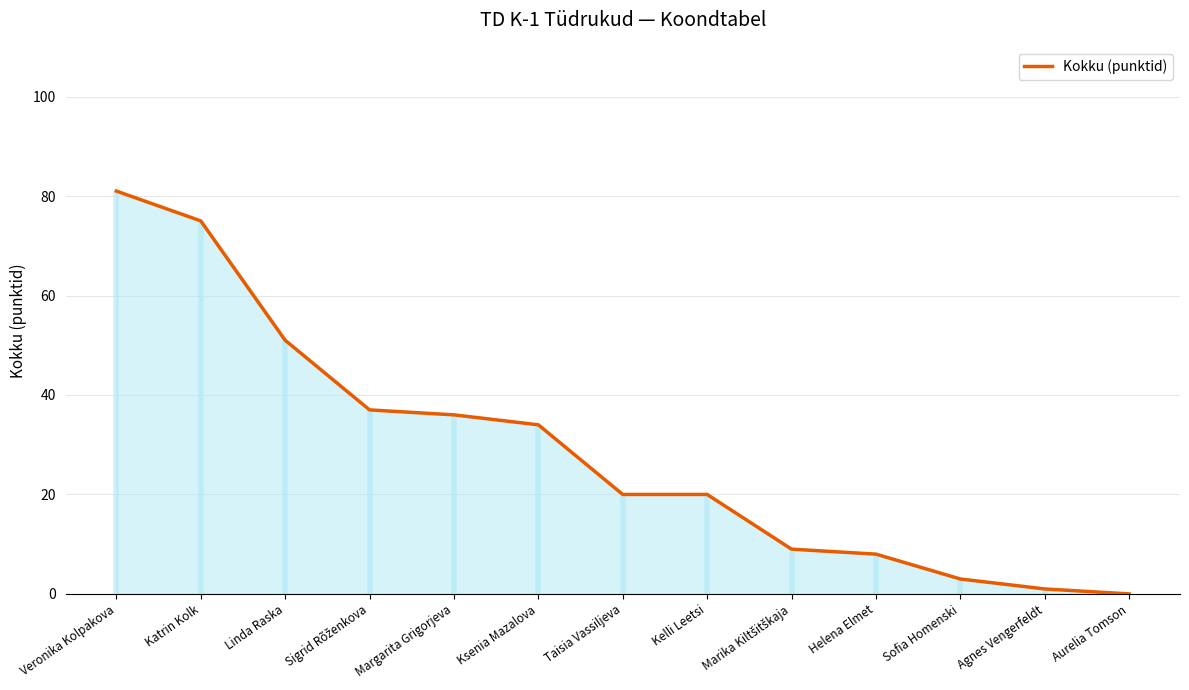

What is the difference between the maximum and second lowest values?

80